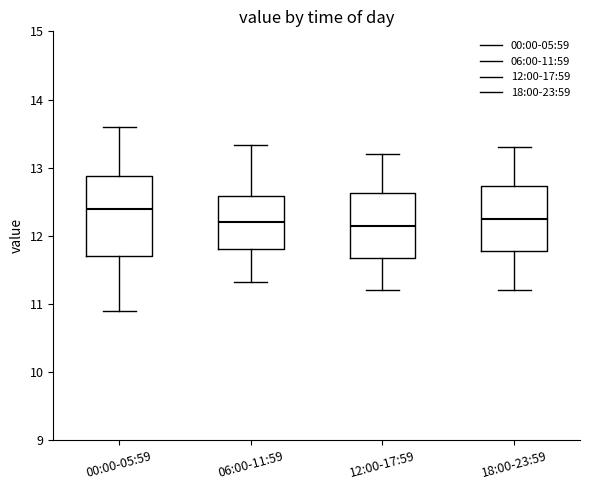

Reading left to right, read every box against the y-axis: the position of its median line, the range the box covers, and the ends of its whiskers. The values are not printed on the chart, so give them approximately, as read against the axis.

00:00-05:59: median 12.4, box 11.7 to 12.9, whiskers 10.9 to 13.6
06:00-11:59: median 12.2, box 11.8 to 12.6, whiskers 11.3 to 13.3
12:00-17:59: median 12.2, box 11.7 to 12.6, whiskers 11.2 to 13.2
18:00-23:59: median 12.3, box 11.8 to 12.7, whiskers 11.2 to 13.3